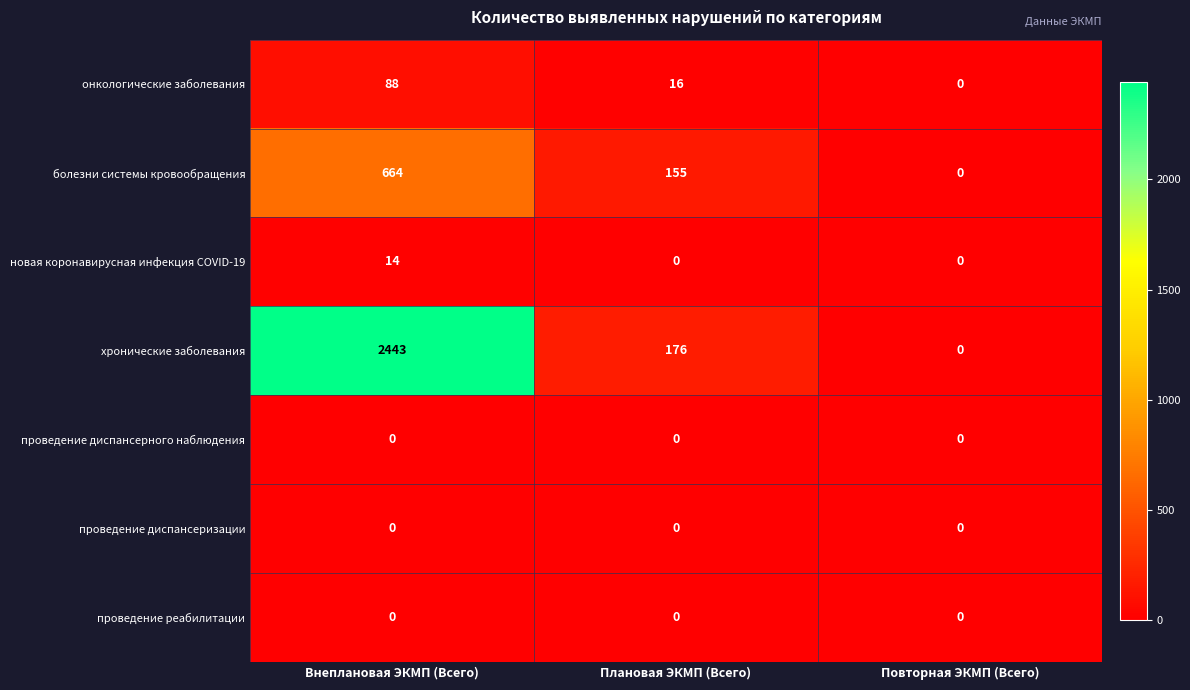

What is the difference between the highest and lowest values at Внеплановая ЭКМП (Всего)?

2443